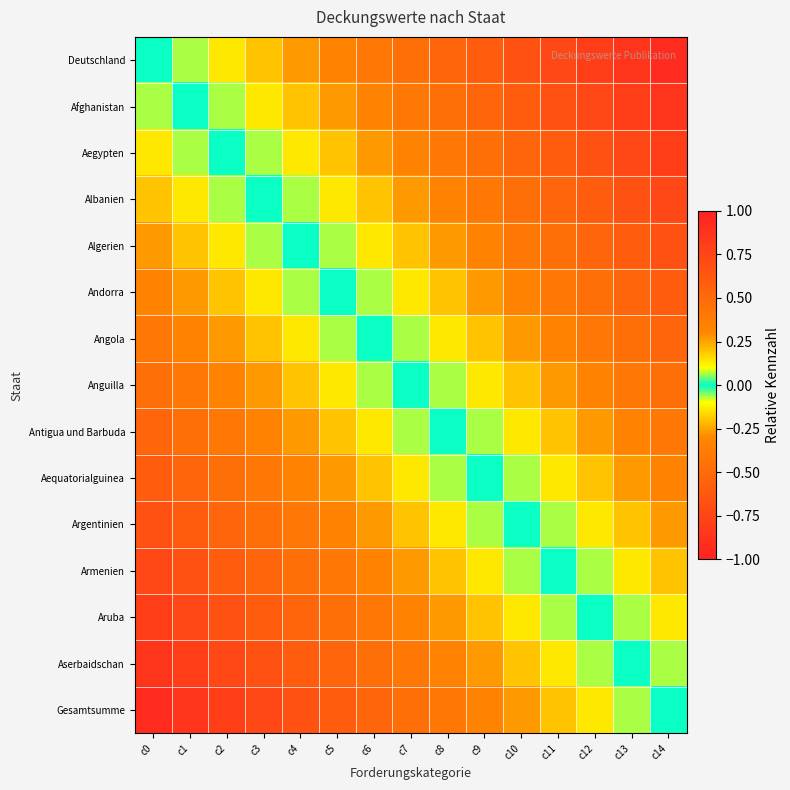

What is the total value across all series at c14?

-7.0